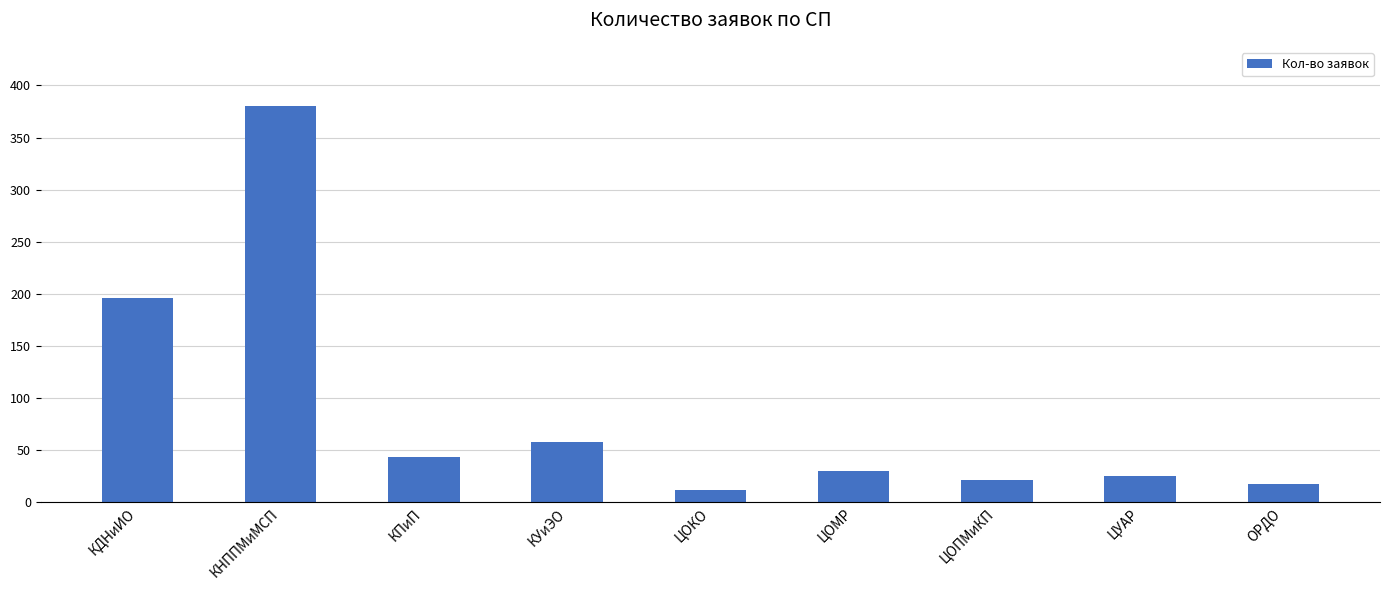

Are the bars horizontal?

No